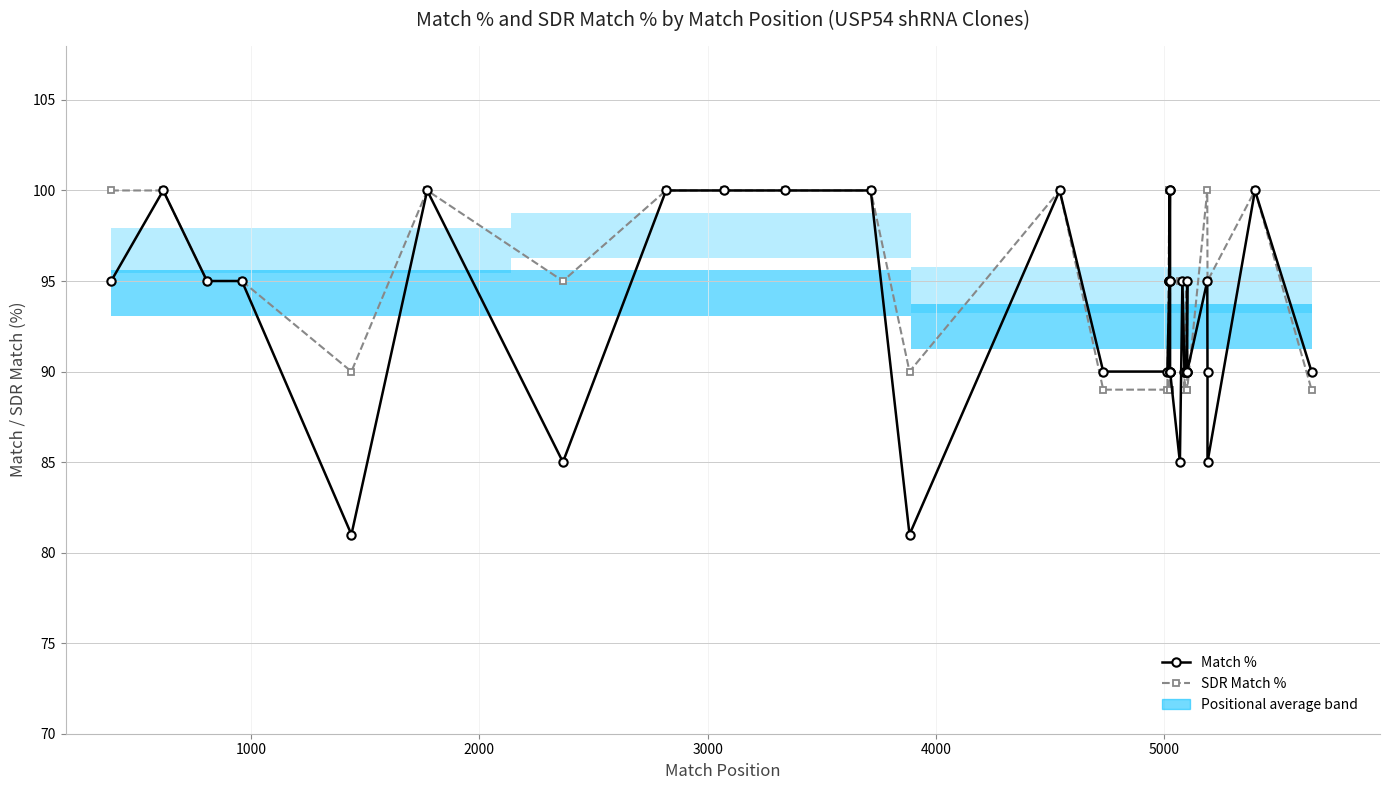

What is the average value of the Match % series?

93